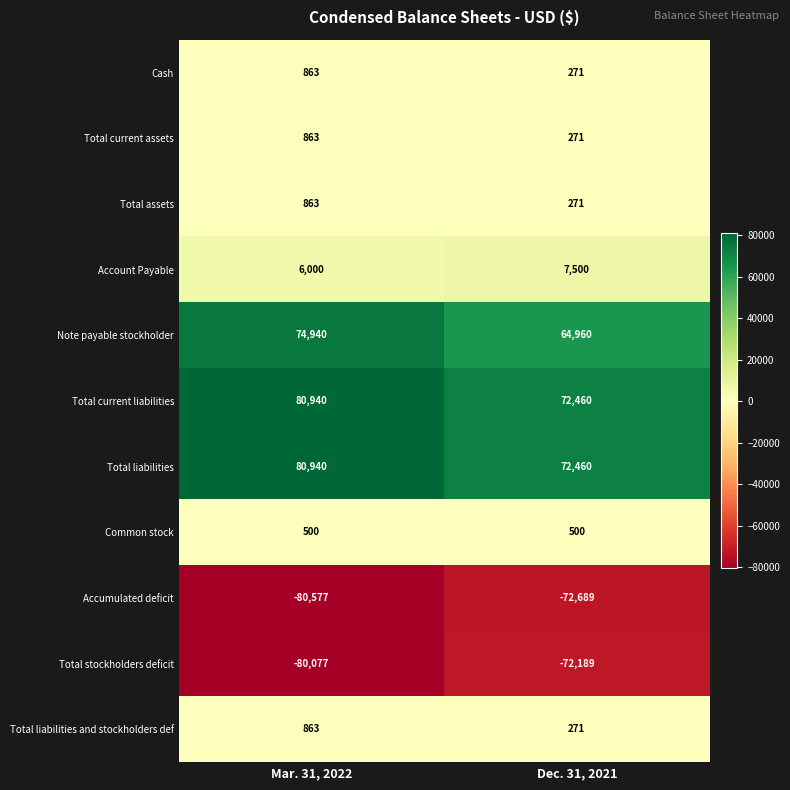

The Total liabilities and stockholders def series shows 863 at Mar. 31, 2022. True or false?

True